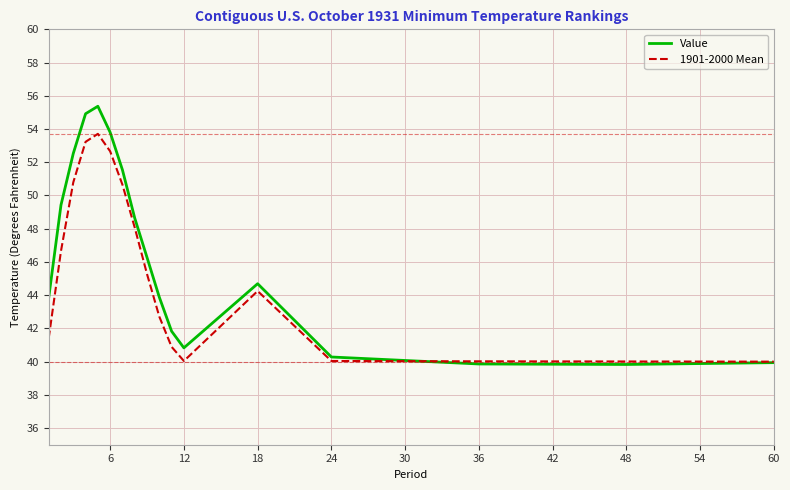

What is the greatest value displayed?

55.4